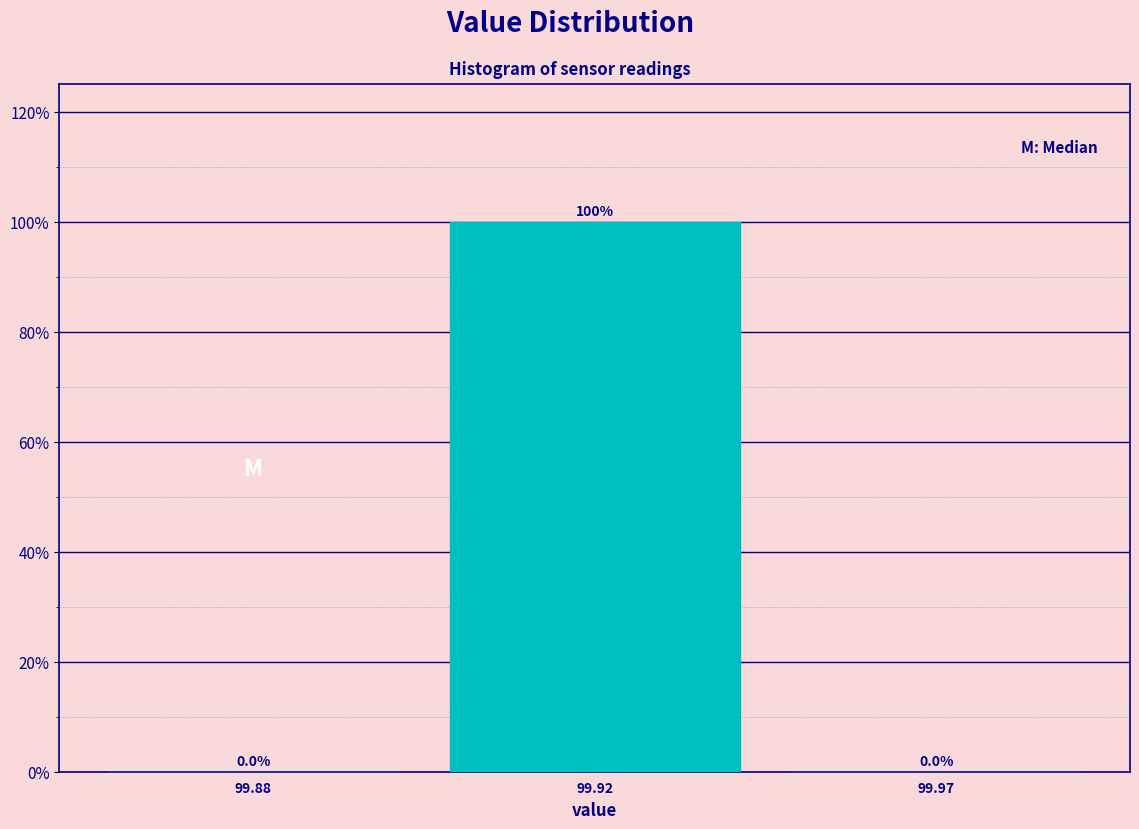

Reading left to right, what are all the values shown in this chart?

99.88=0	99.92=100	99.97=0